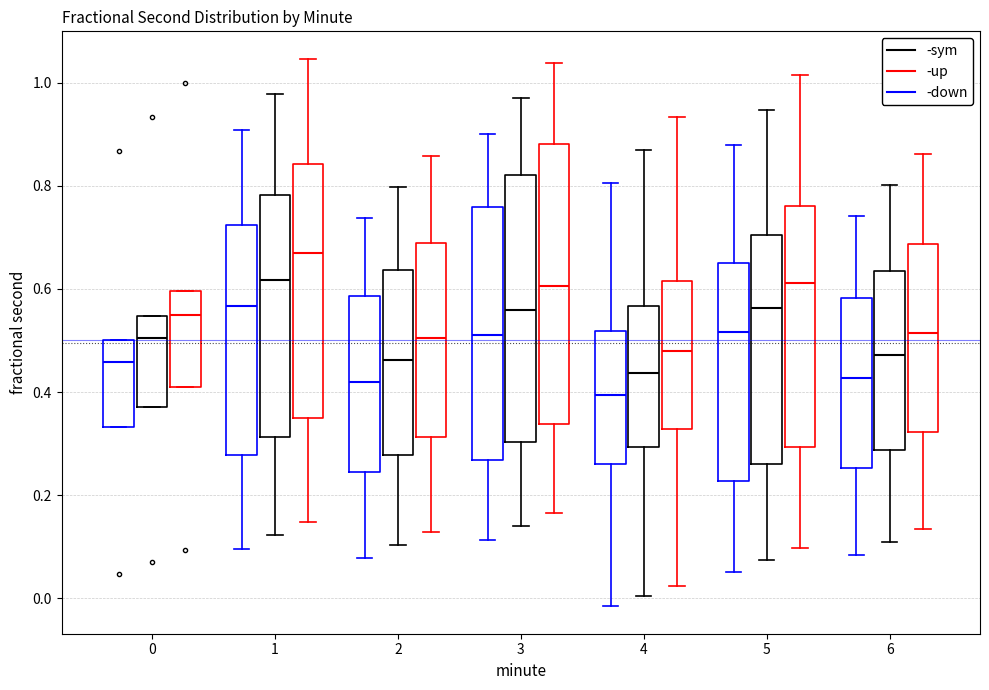

Which box is the tallest, from its lower edge to its upper edge?

3 (-up)